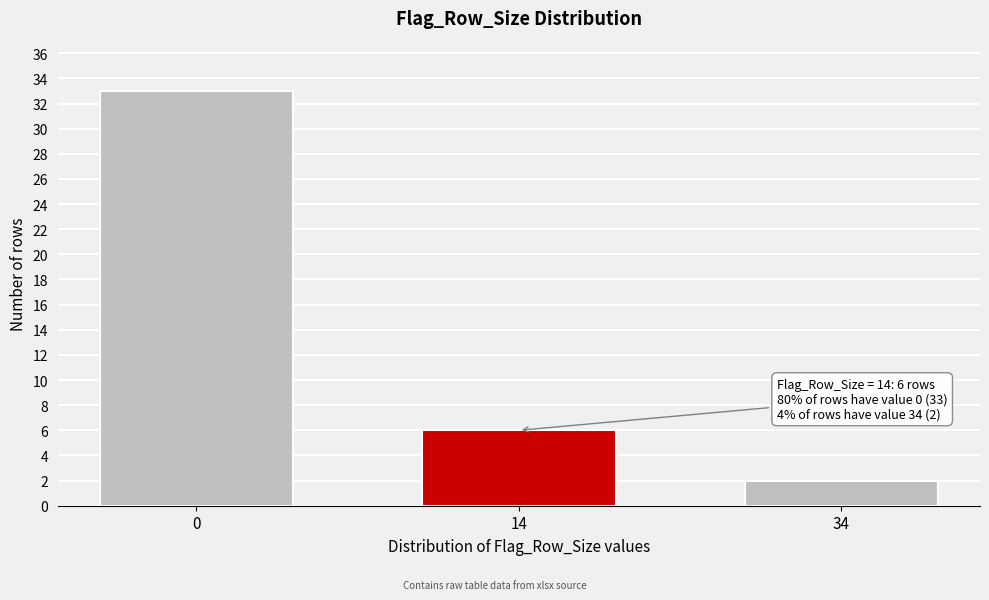

Reading right to left, transcribe all the data shown in this chart.

34=2	14=6	0=33